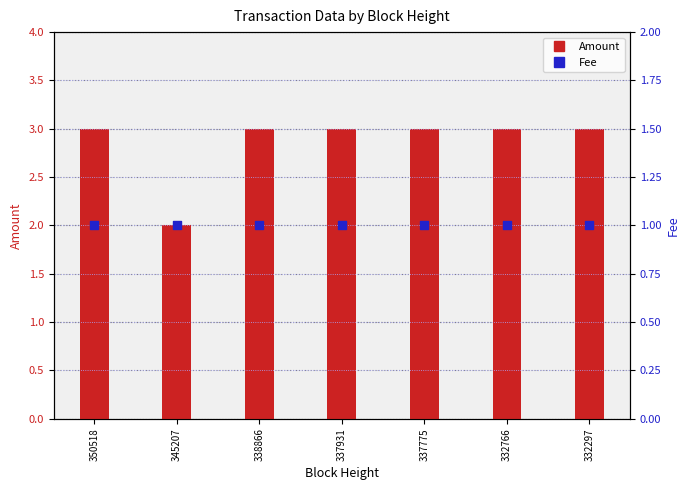

At how many categories does at least one series exceed 1?

7